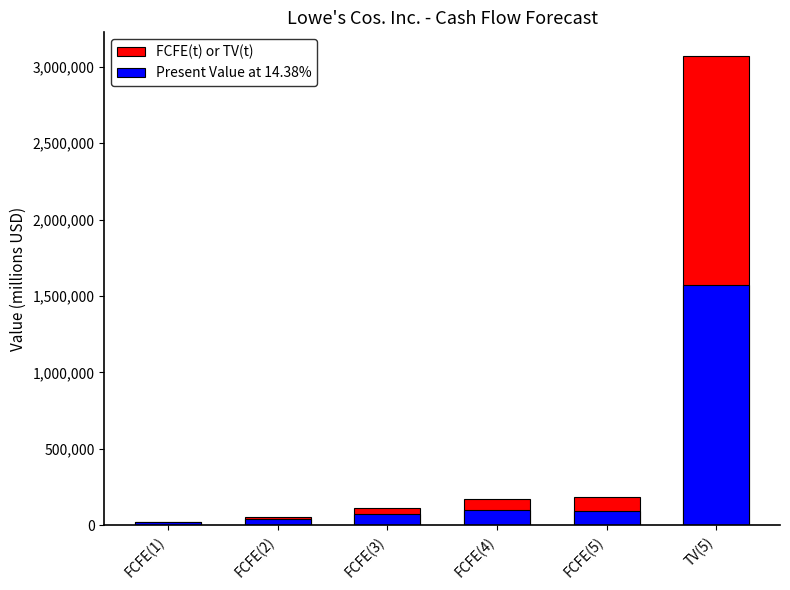

How many values in the FCFE(t) or TV(t) series exceed 173150?

2